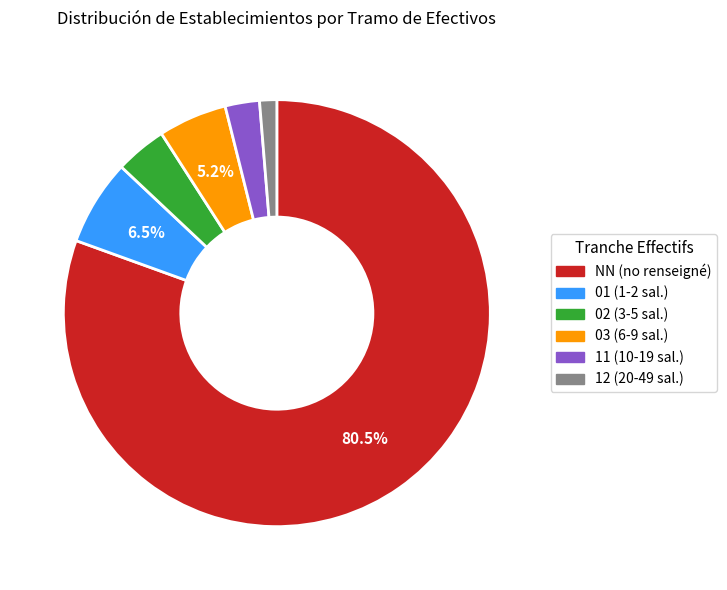

What percentage is NOT represented by 03?

94.8%